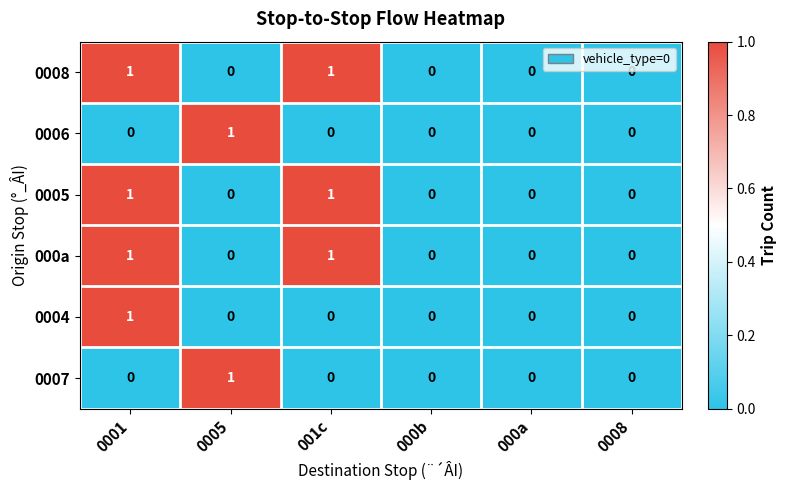

How many 0006 values are between 0 and 1?

6